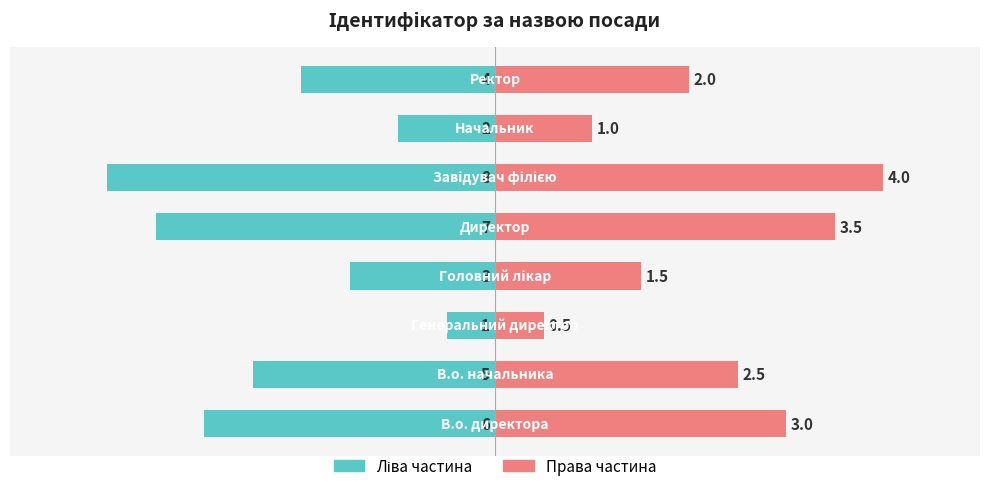

Reading right to left, transcribe all the data shown in this chart.

Ліва частина (Ід/2): -2.0	-1.0	-4.0	-3.5	-1.5	-0.5	-2.5	-3.0
Права частина (Ід/2): 2.0	1.0	4.0	3.5	1.5	0.5	2.5	3.0